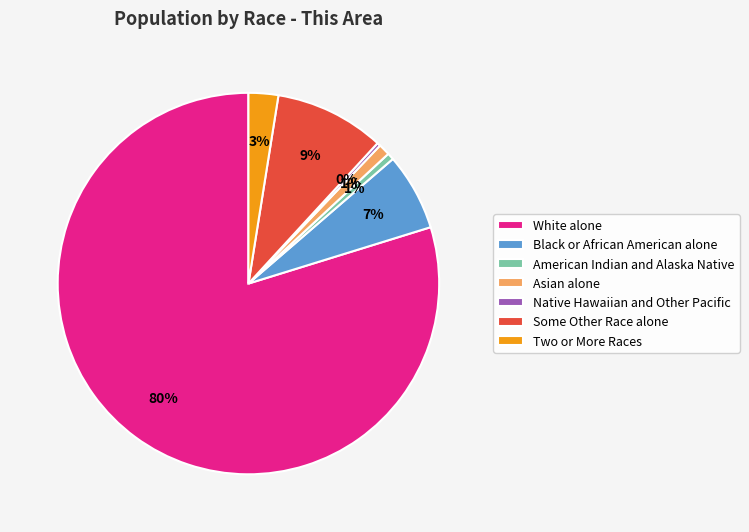

How many segments does this pie chart have?

7